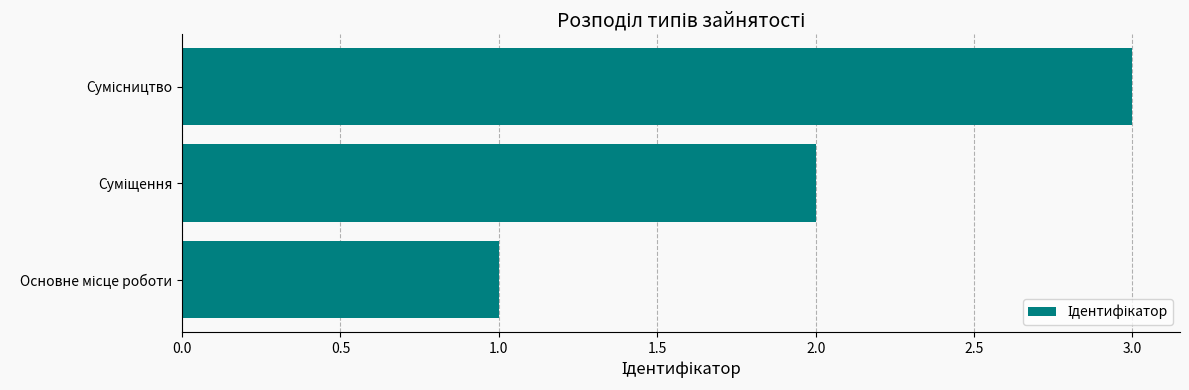

What is the maximum value shown in the chart?

3